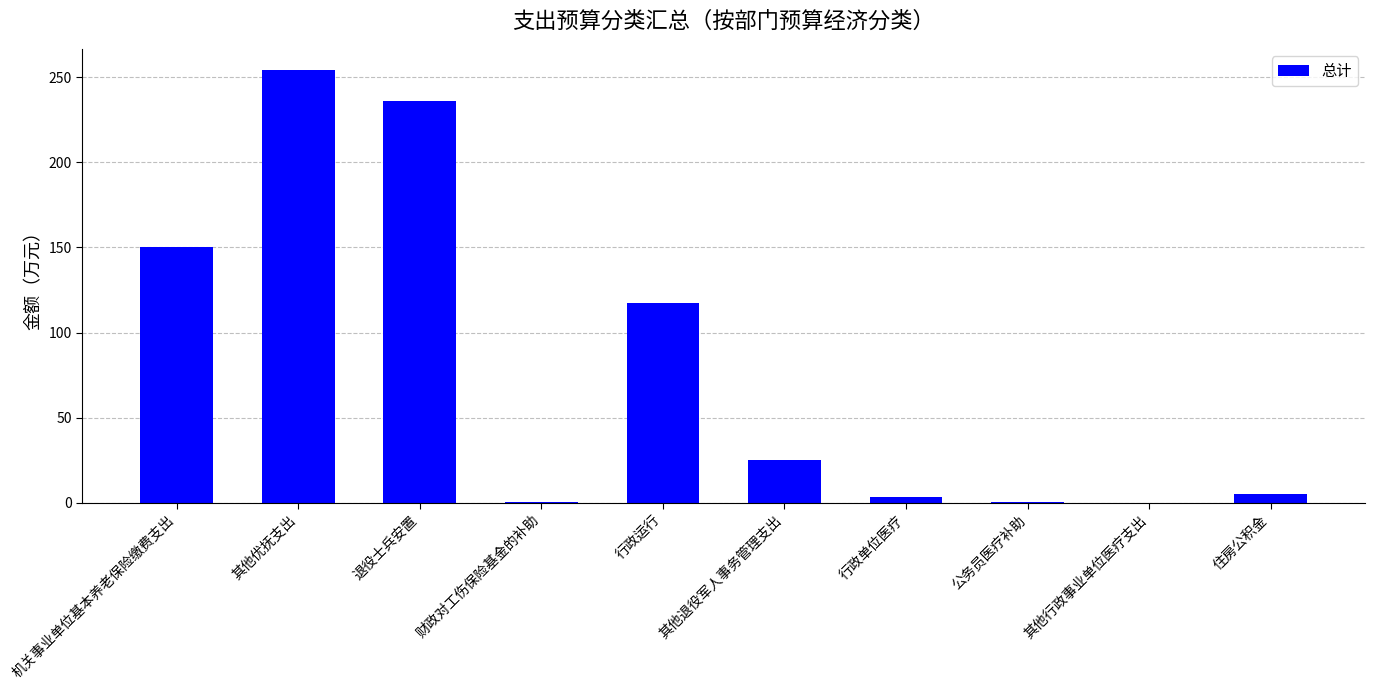

Is it true that the value at 行政运行 is 33.1?

False